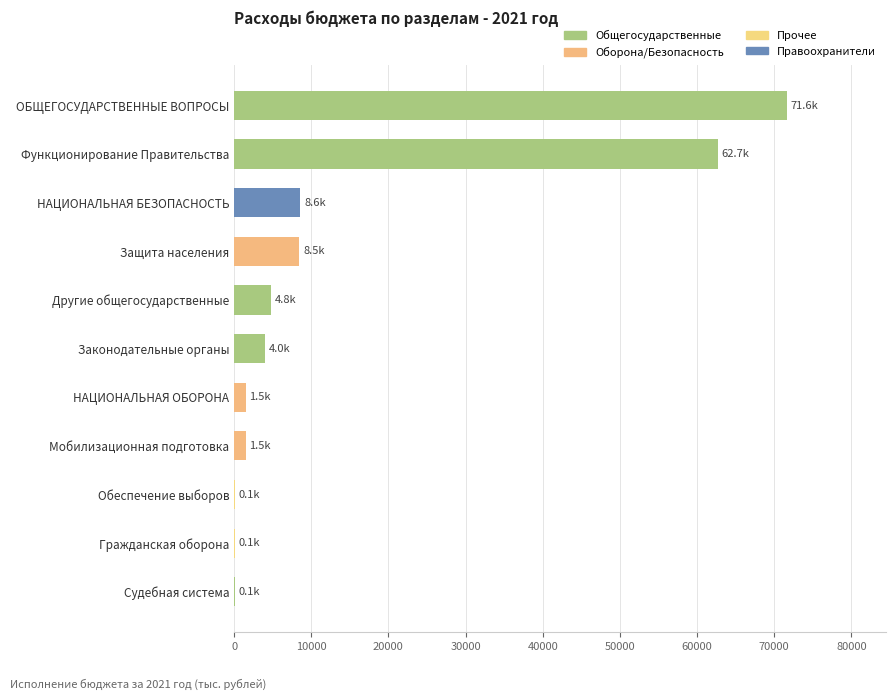

Count the number of data series in this chart.

1